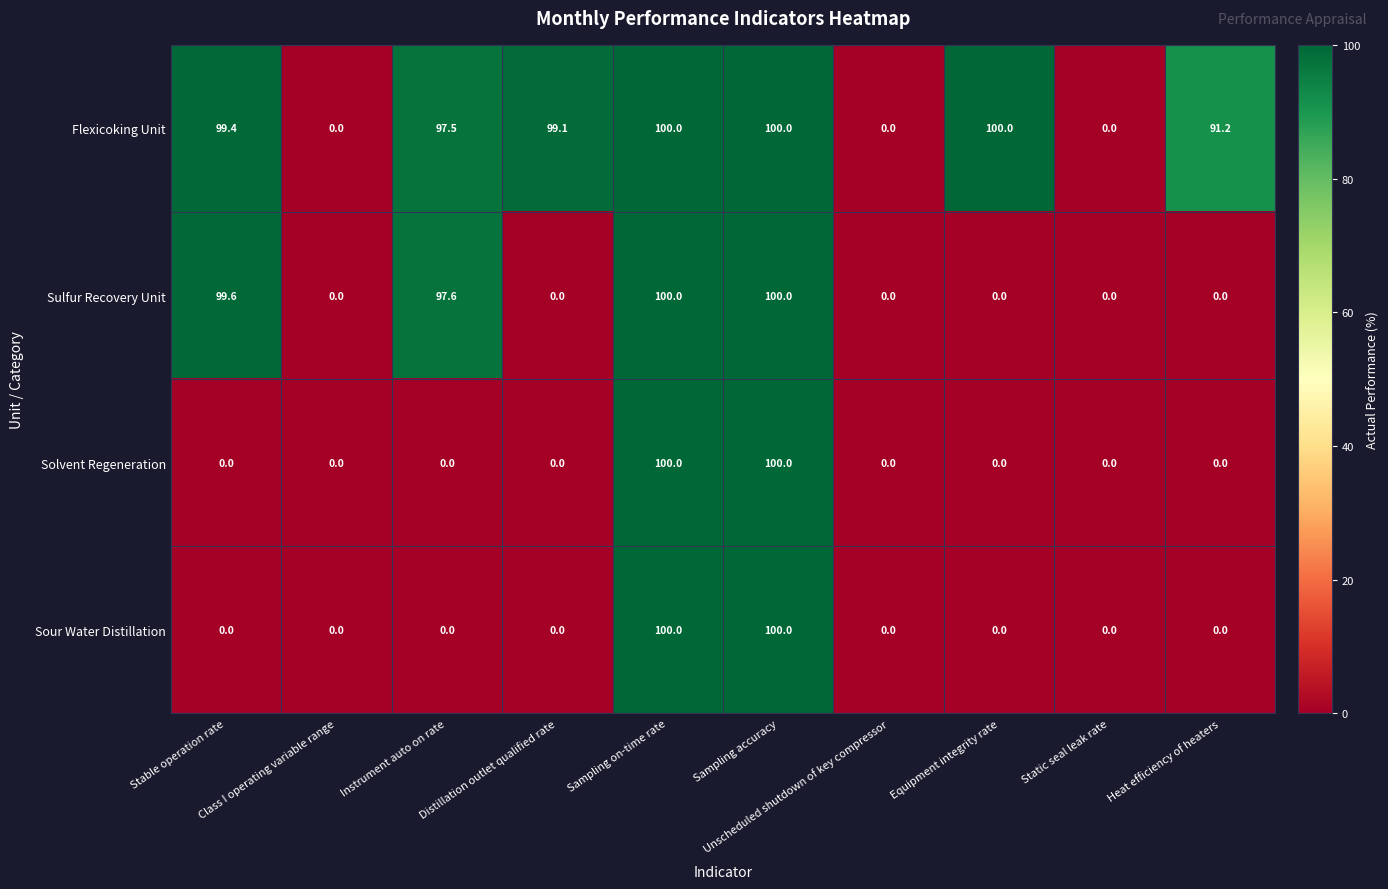

The Solvent Regeneration series shows 51.2 at Instrument auto on rate. True or false?

False